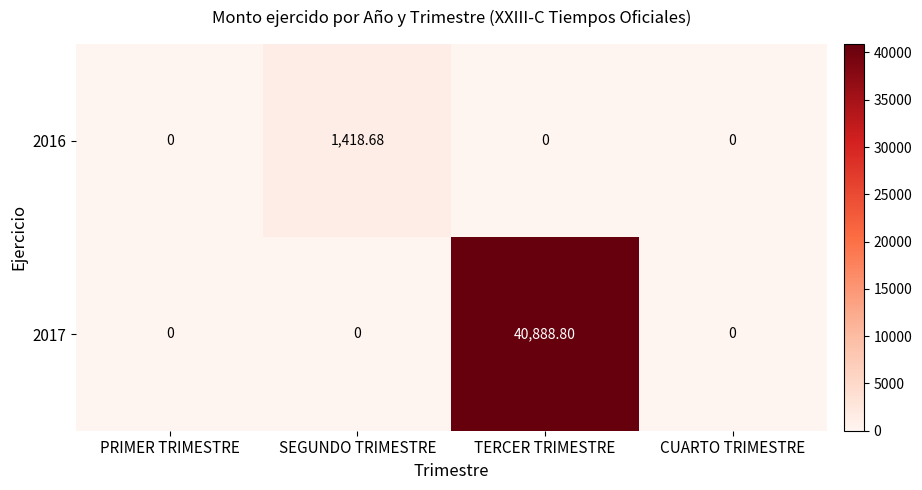

Rank the series at SEGUNDO TRIMESTRE from highest to lowest value.

2016, 2017